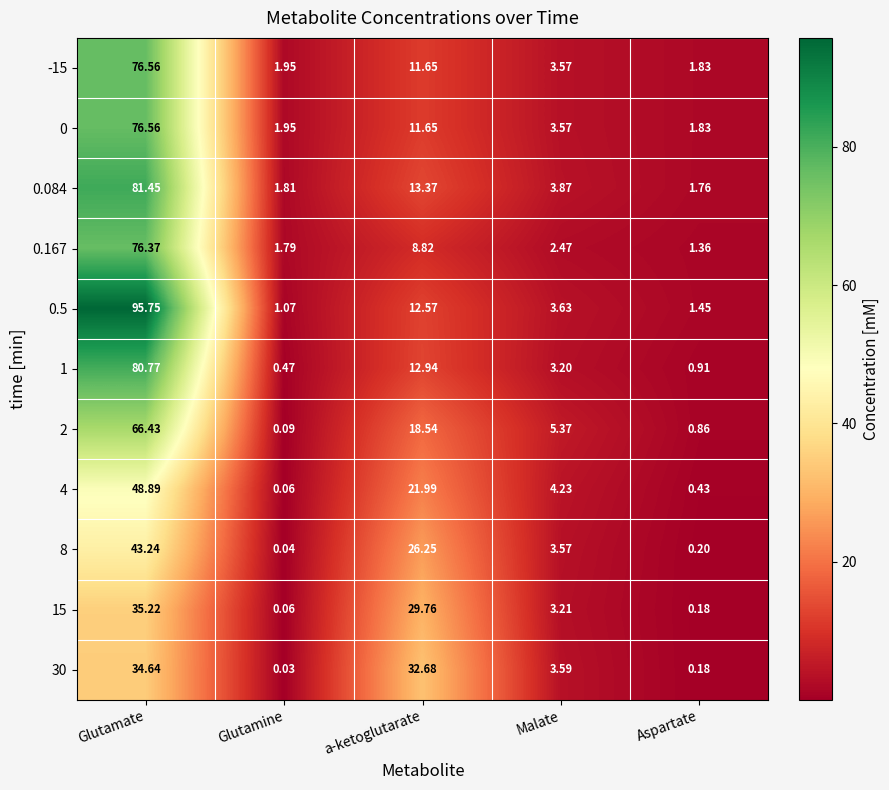

Between a-ketoglutarate and Aspartate, which series saw the biggest shift?

30